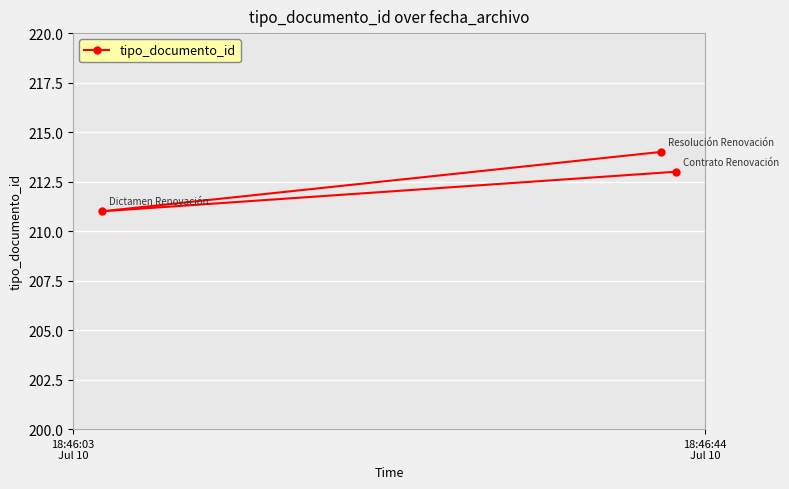

What is the greatest value displayed?

214